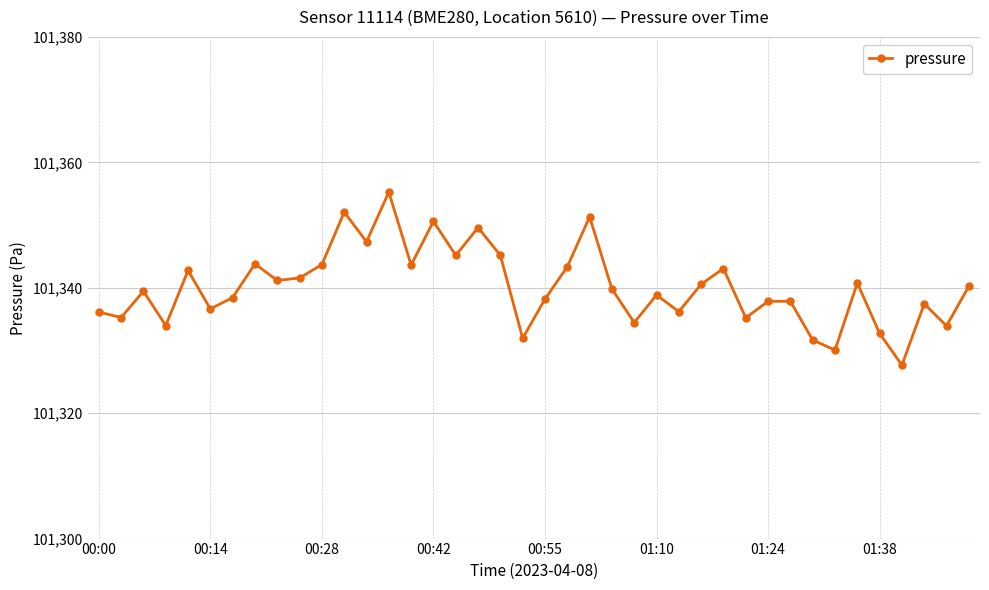

What is the sum of all values?

4053604.6